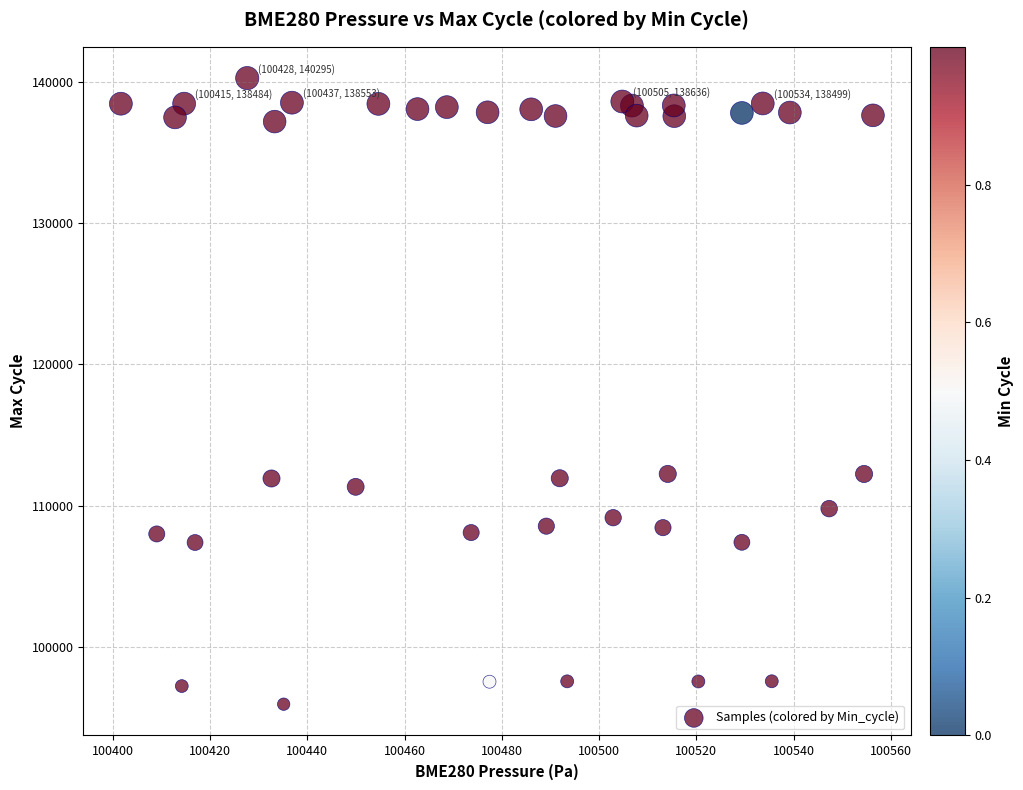

What is the range of Y values (max minus min)?

44377